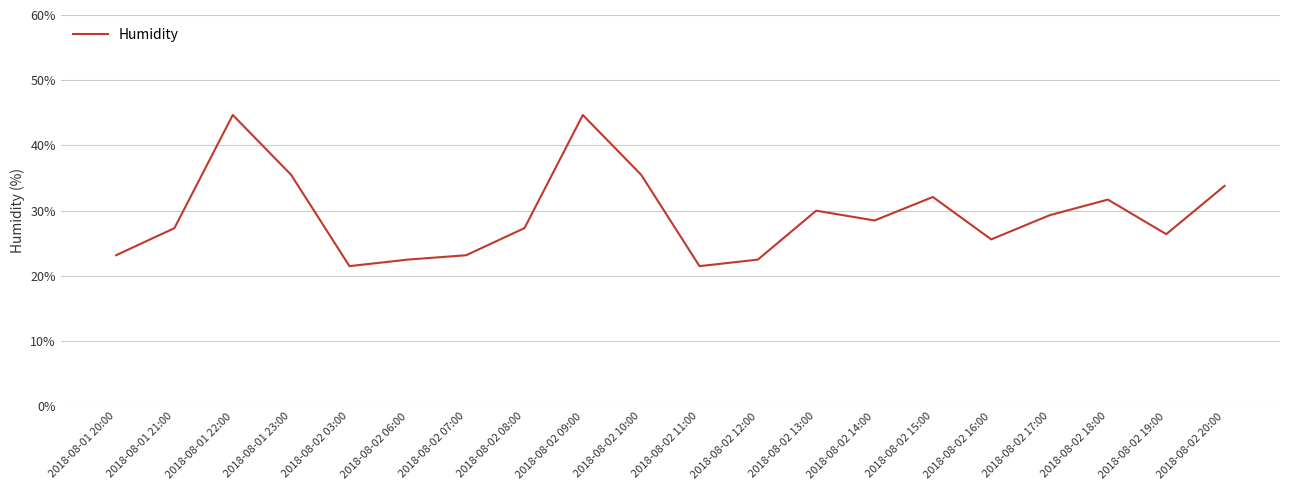

Reading left to right, list all the values displayed in this chart.

23.2	27.3	44.7	35.5	21.5	22.5	23.2	27.3	44.7	35.5	21.5	22.5	30.0	28.5	32.1	25.6	29.3	31.7	26.4	33.8